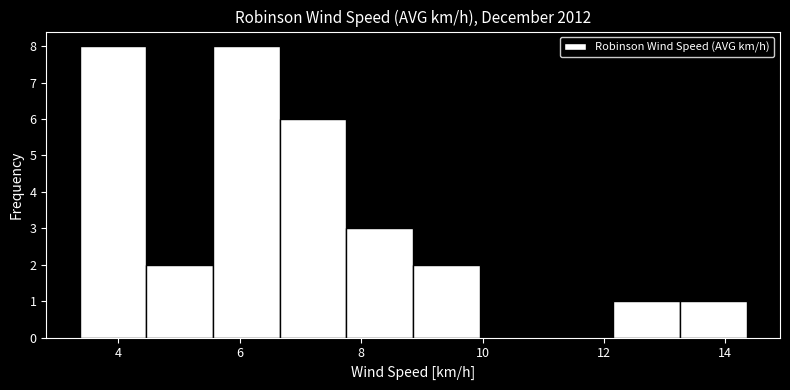

Reading left to right, list every bar in this chart as the range it spans on the x-axis followed by its height. Neither the bar edges nor the heights are printed on the chart, so give them approximately, as read against the axes.

3.4 to 4.4: 8
4.4 to 5.6: 2
5.6 to 6.6: 8
6.6 to 7.8: 6
7.8 to 8.8: 3
8.8 to 10.0: 2
10.0 to 11.0: 0
11.0 to 12.2: 0
12.2 to 13.2: 1
13.2 to 14.4: 1